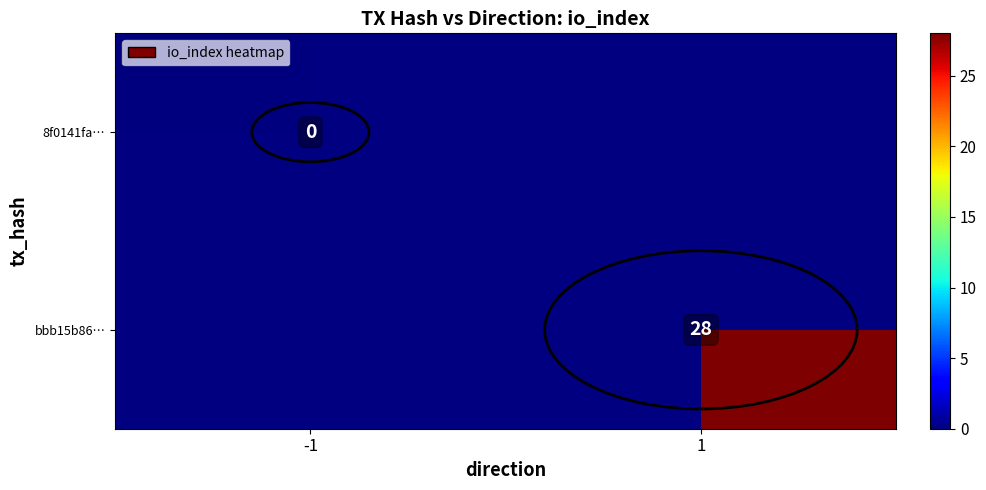

Is it true that bbb15b86… equals 28 at 1?

True